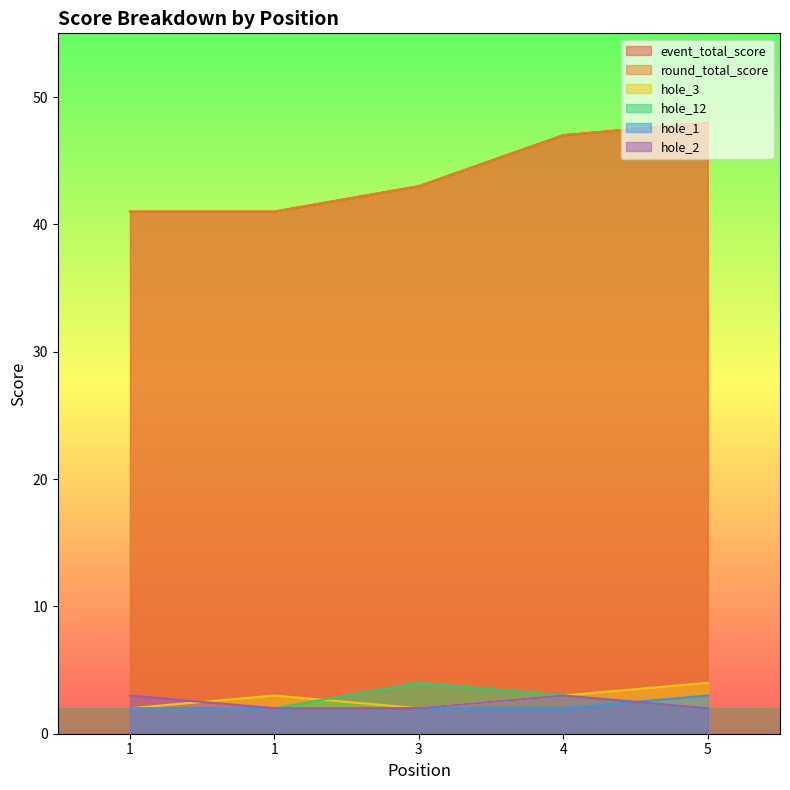

What is the difference between the hole_2 values at 3 and 1?

1